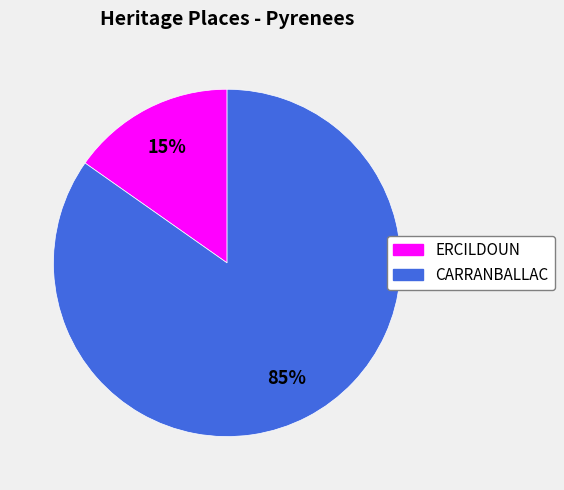

To the nearest percent, what is the average slice percentage?

50%